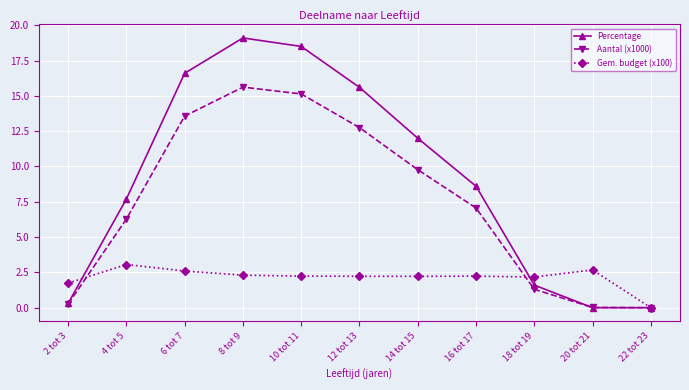

In Aantal (x1000), how many points are higher than both neighbors (excluding endpoints)?

1